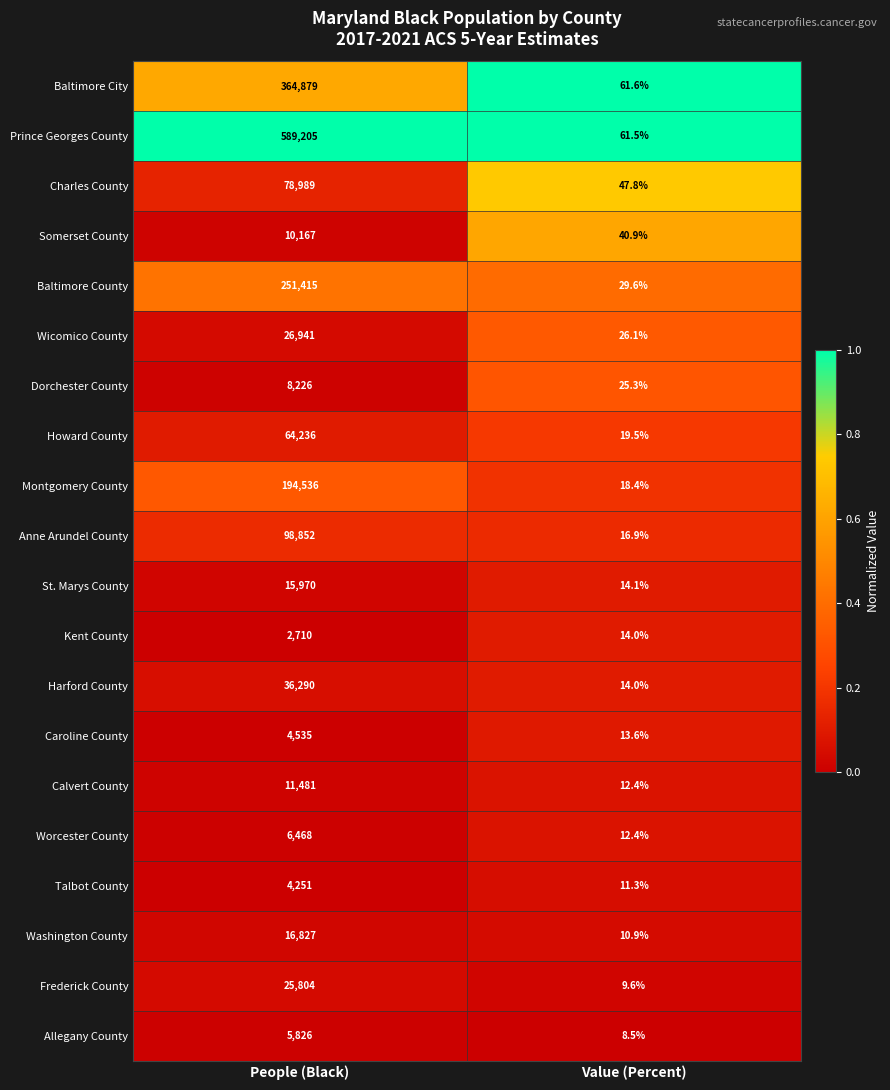

At which label is Anne Arundel County closest to 49434?

Value (Percent)